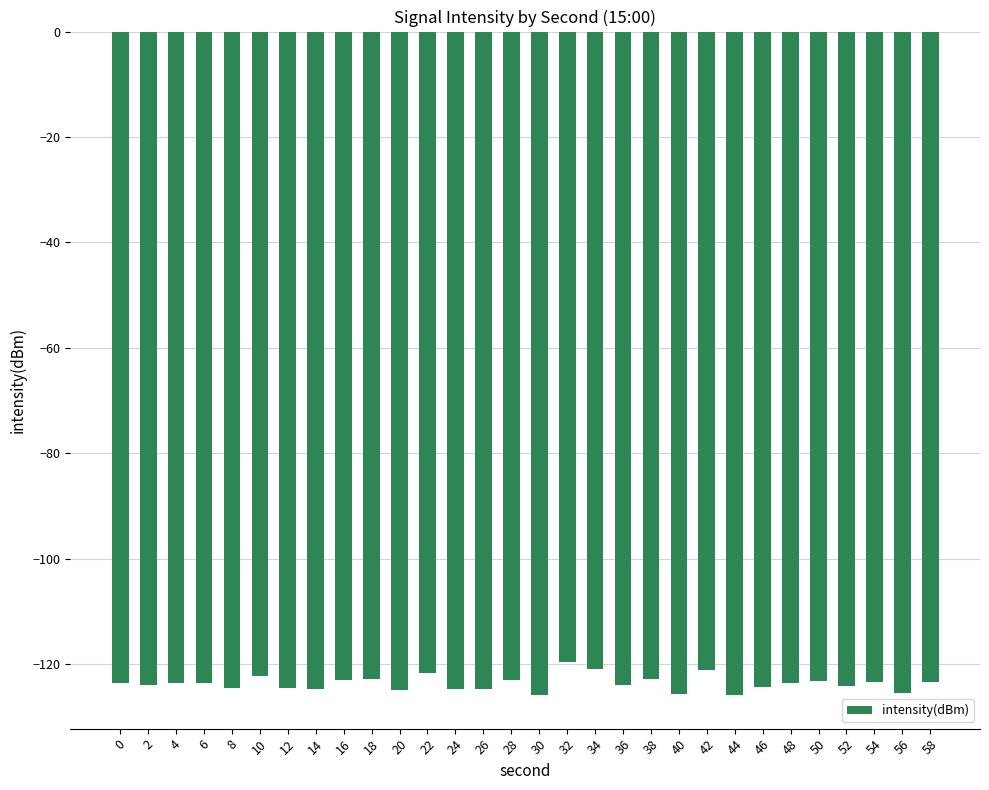

What is the value of the 3rd bar from the left?

-123.6